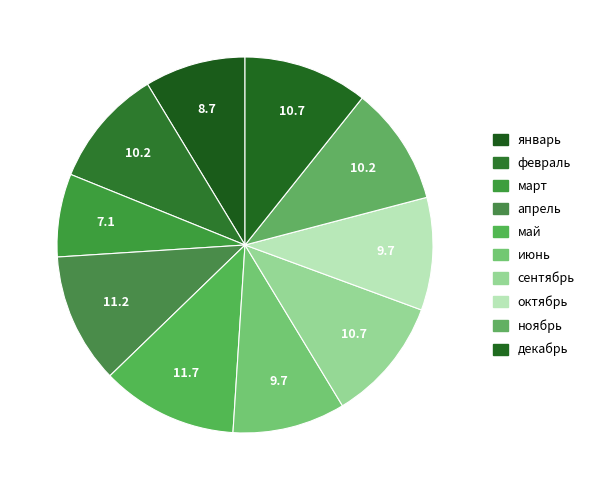

Count the number of slices in the pie.

10